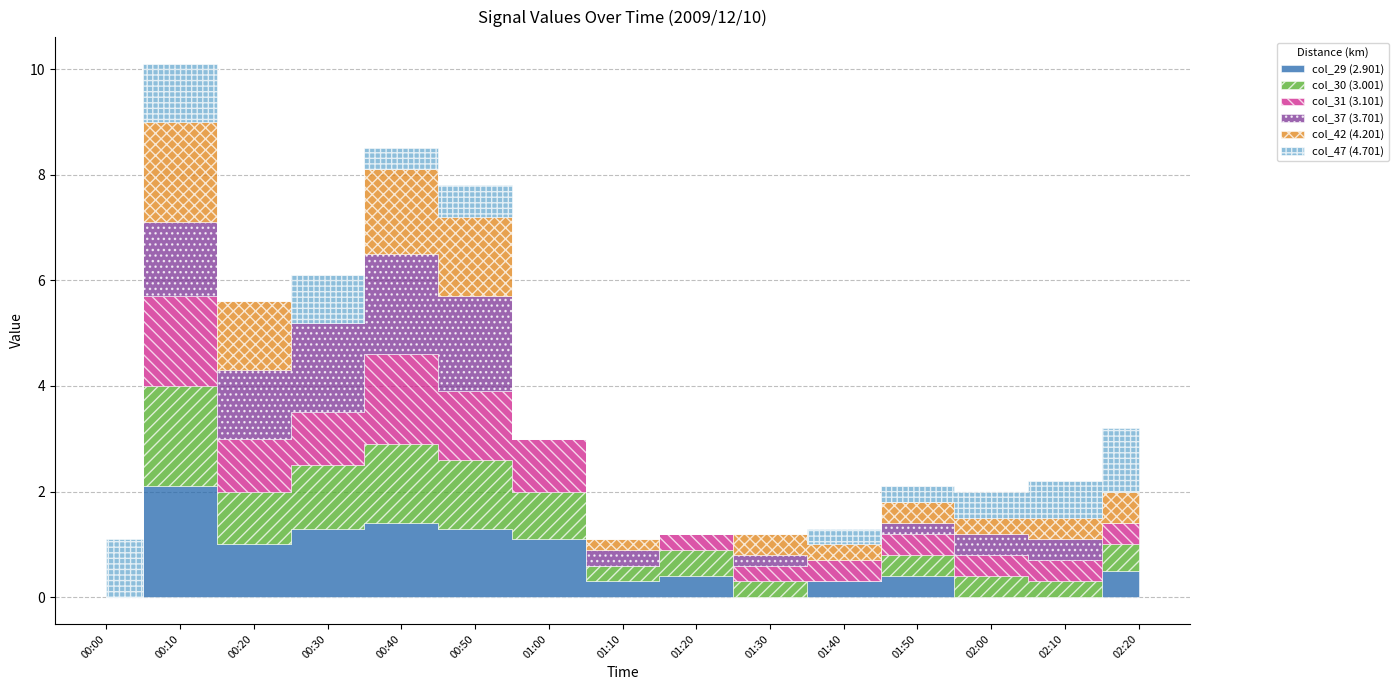

Is the value of col_30 (3.001) at 01:20 greater than the value of col_29 (2.901) at 00:40?

No